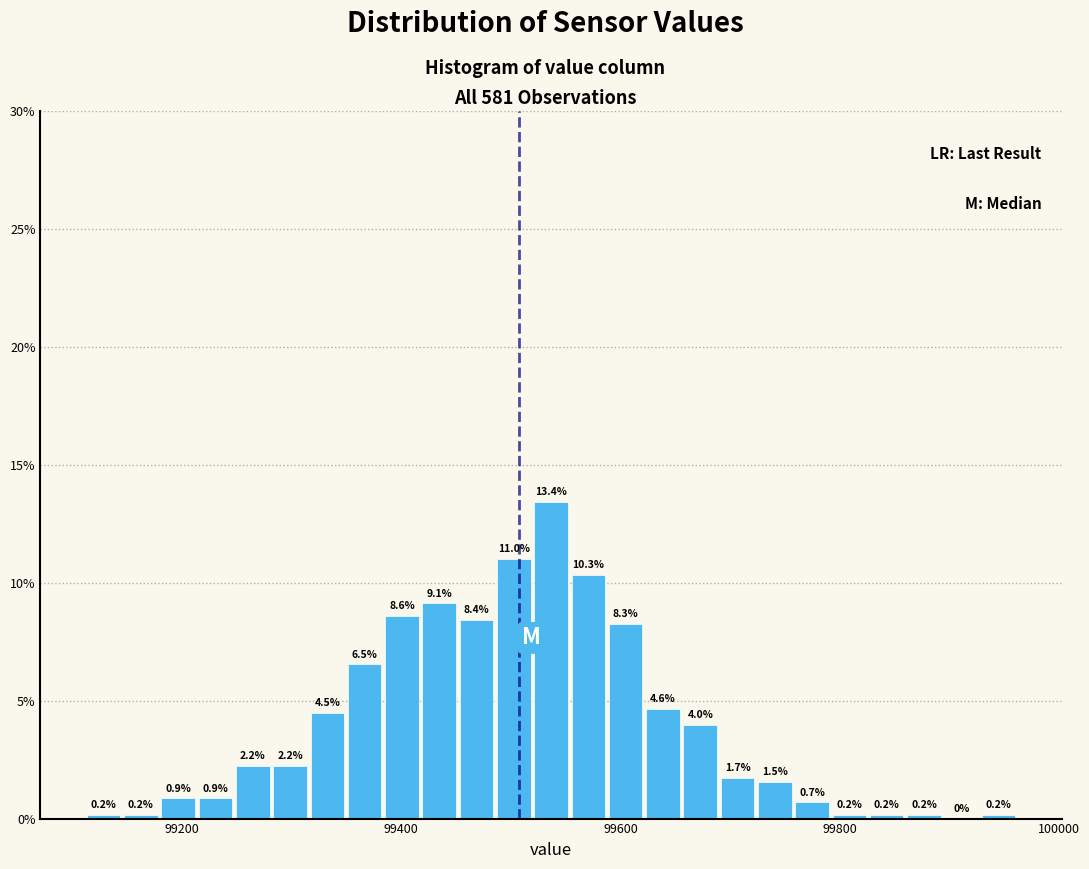

Read against the x-axis, roughly where is the centre of the tallest bar?

99540